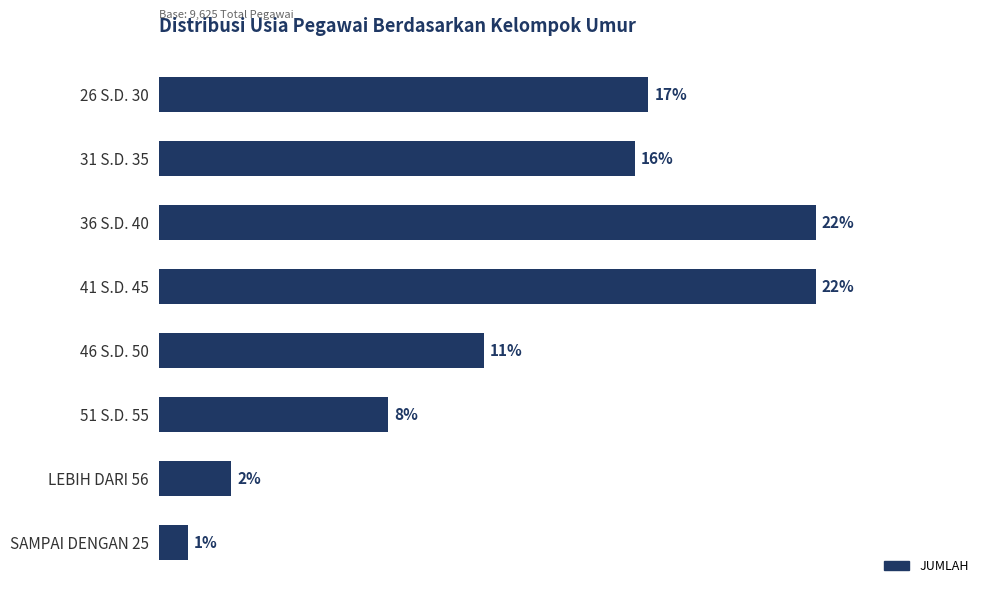

Does the chart contain any negative values?

No